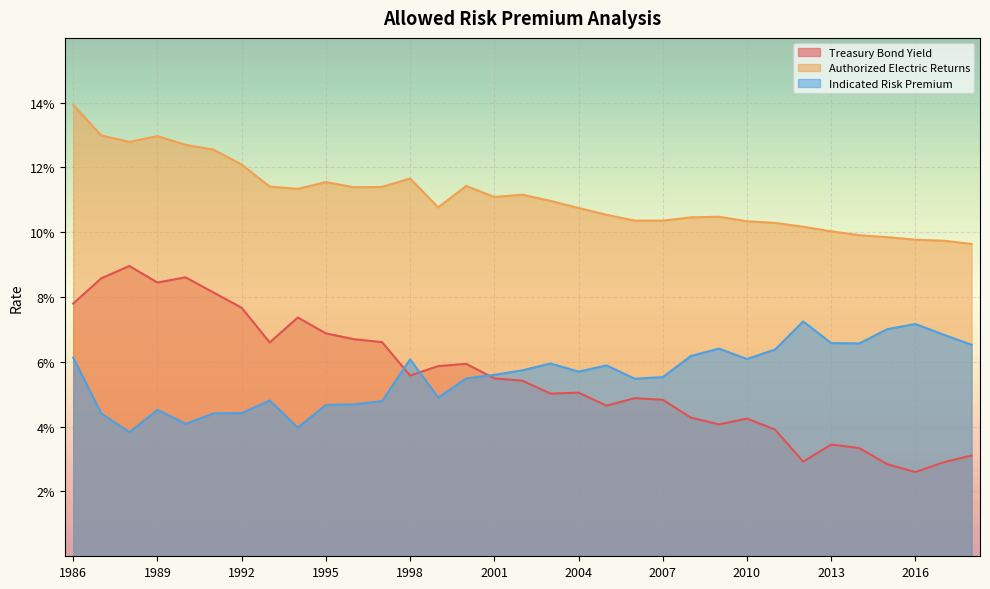

Reading left to right, what are all the values shown in this chart?

Treasury Bond Yield: 1986=0.1	1987=0.1	1988=0.1	1989=0.1	1990=0.1	1991=0.1	1992=0.1	1993=0.1	1994=0.1	1995=0.1	1996=0.1	1997=0.1	1998=0.1	1999=0.1	2000=0.1	2001=0.1	2002=0.1	2003=0.1	2004=0.1	2005=0.0	2006=0.0	2007=0.0	2008=0.0	2009=0.0	2010=0.0	2011=0.0	2012=0.0	2013=0.0	2014=0.0	2015=0.0	2016=0.0	2017=0.0	2018=0.0
Authorized Electric Returns: 1986=0.1	1987=0.1	1988=0.1	1989=0.1	1990=0.1	1991=0.1	1992=0.1	1993=0.1	1994=0.1	1995=0.1	1996=0.1	1997=0.1	1998=0.1	1999=0.1	2000=0.1	2001=0.1	2002=0.1	2003=0.1	2004=0.1	2005=0.1	2006=0.1	2007=0.1	2008=0.1	2009=0.1	2010=0.1	2011=0.1	2012=0.1	2013=0.1	2014=0.1	2015=0.1	2016=0.1	2017=0.1	2018=0.1
Indicated Risk Premium: 1986=0.1	1987=0.0	1988=0.0	1989=0.0	1990=0.0	1991=0.0	1992=0.0	1993=0.0	1994=0.0	1995=0.0	1996=0.0	1997=0.0	1998=0.1	1999=0.0	2000=0.1	2001=0.1	2002=0.1	2003=0.1	2004=0.1	2005=0.1	2006=0.1	2007=0.1	2008=0.1	2009=0.1	2010=0.1	2011=0.1	2012=0.1	2013=0.1	2014=0.1	2015=0.1	2016=0.1	2017=0.1	2018=0.1